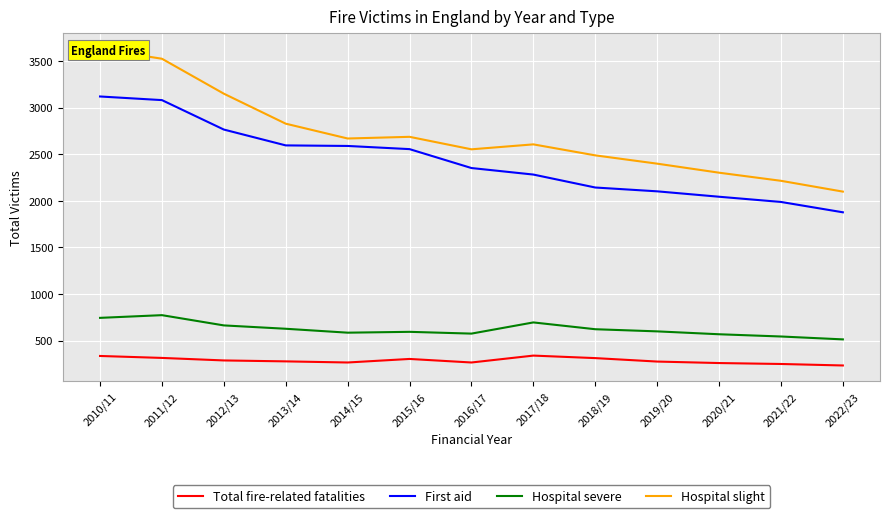

Is it true that Total fire-related fatalities equals 421 at 2012/13?

False